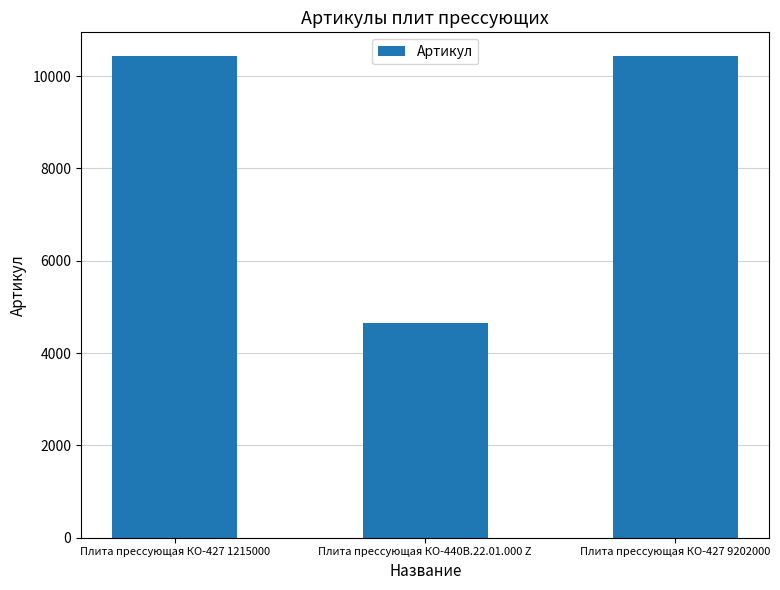

What is the maximum value shown in the chart?

10428